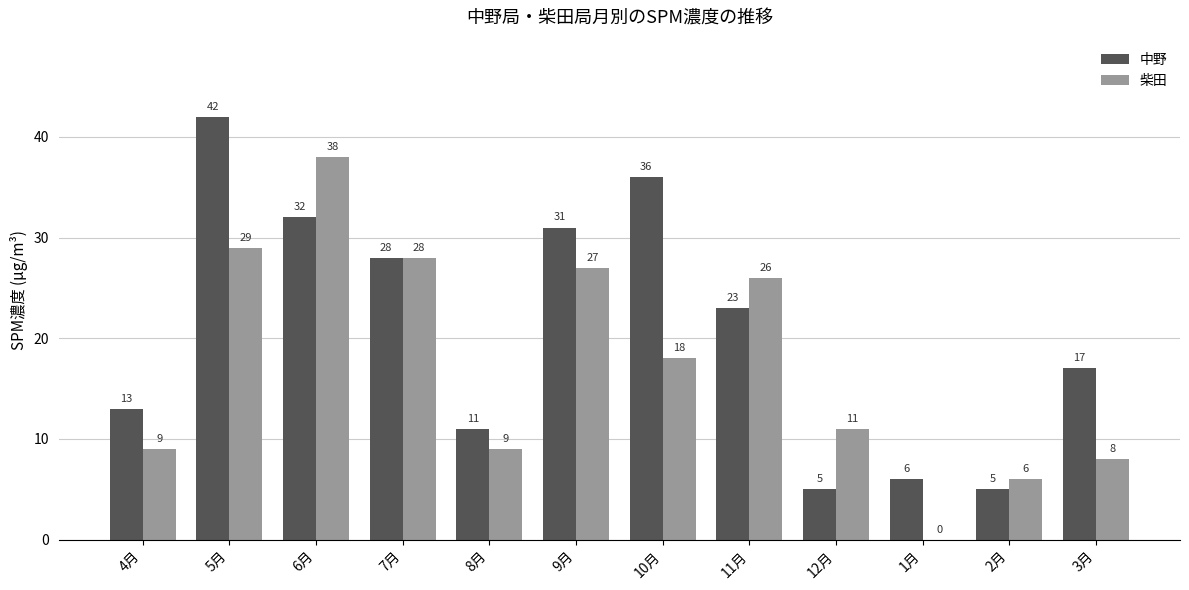

Which series changed the most between 11月 and 12月?

中野